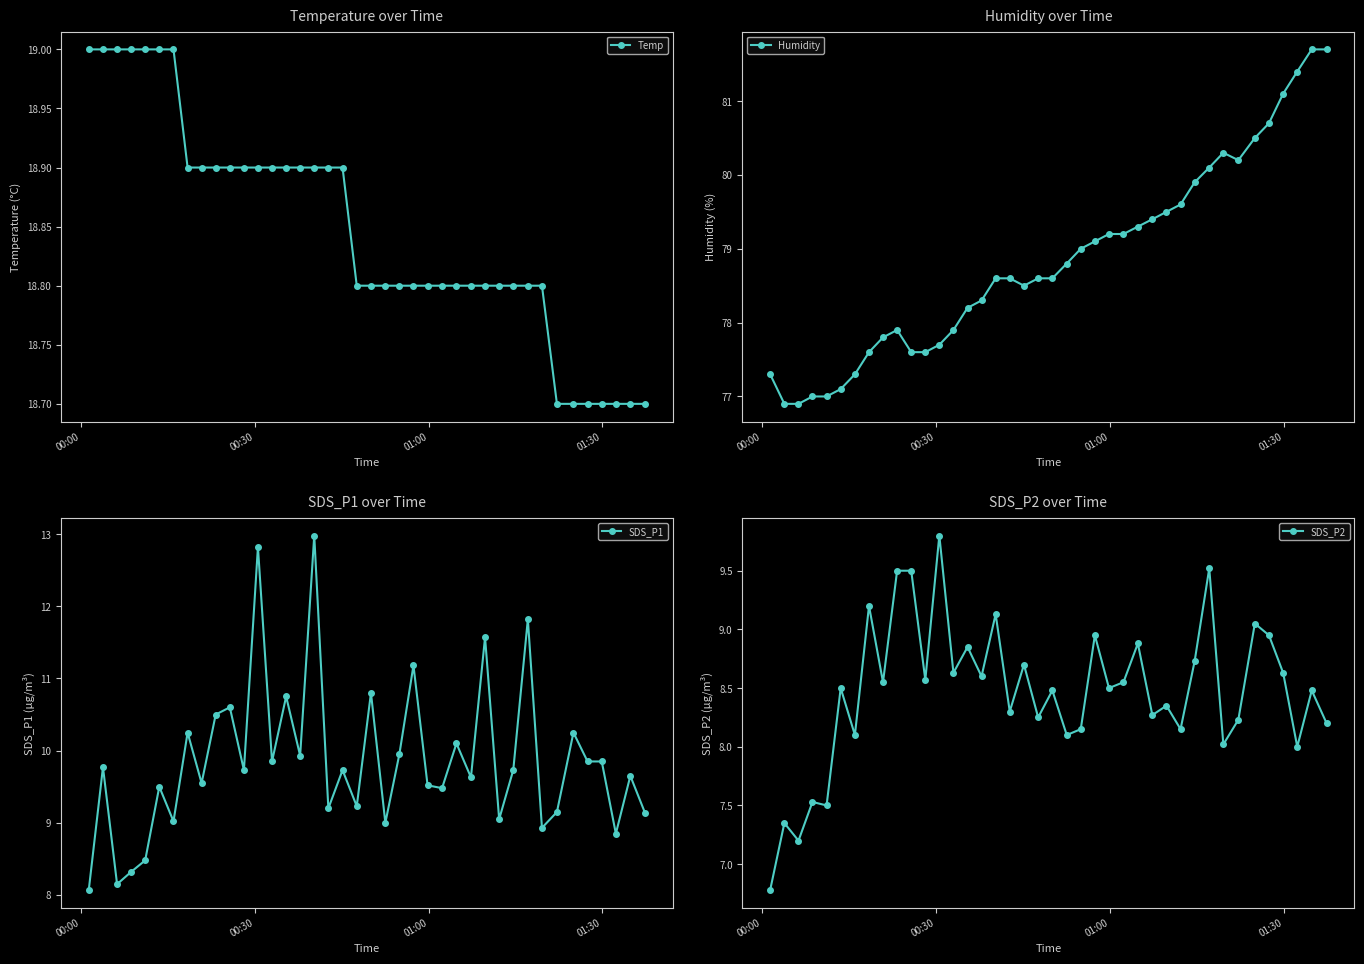

How many data points in Humidity are above 78?

26